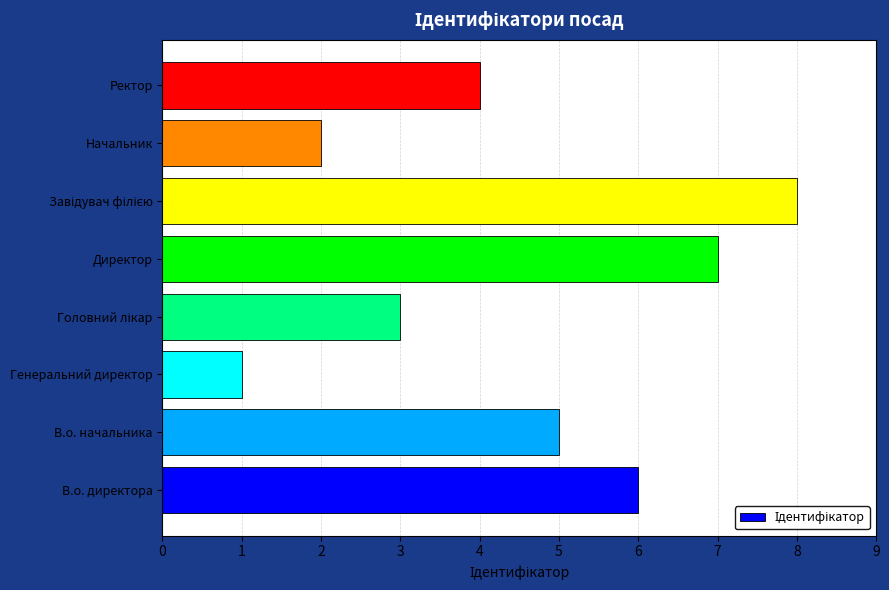

The chart shows a value of 1 at Ректор. True or false?

False